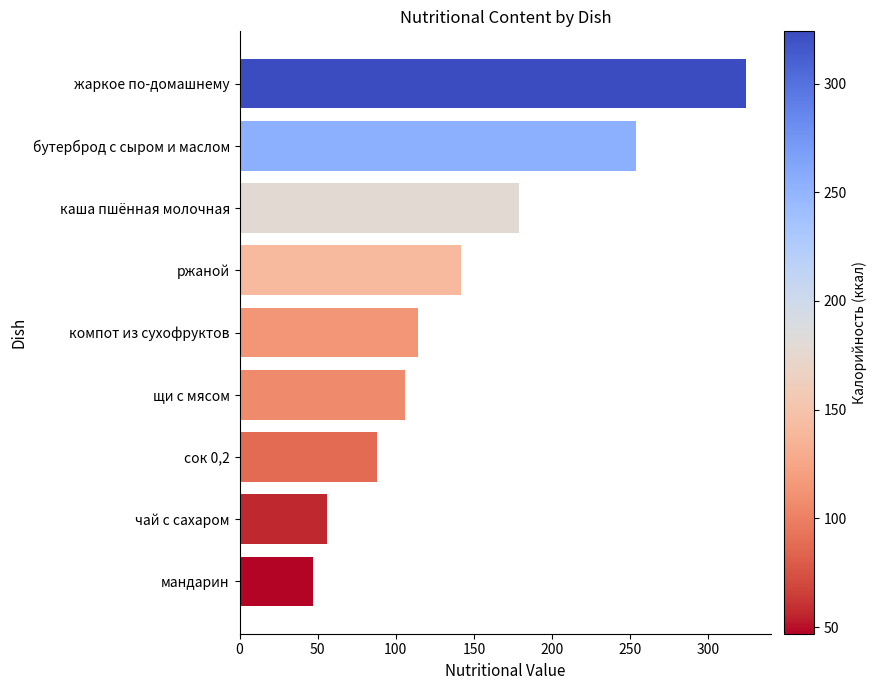

Count the number of data series in this chart.

1